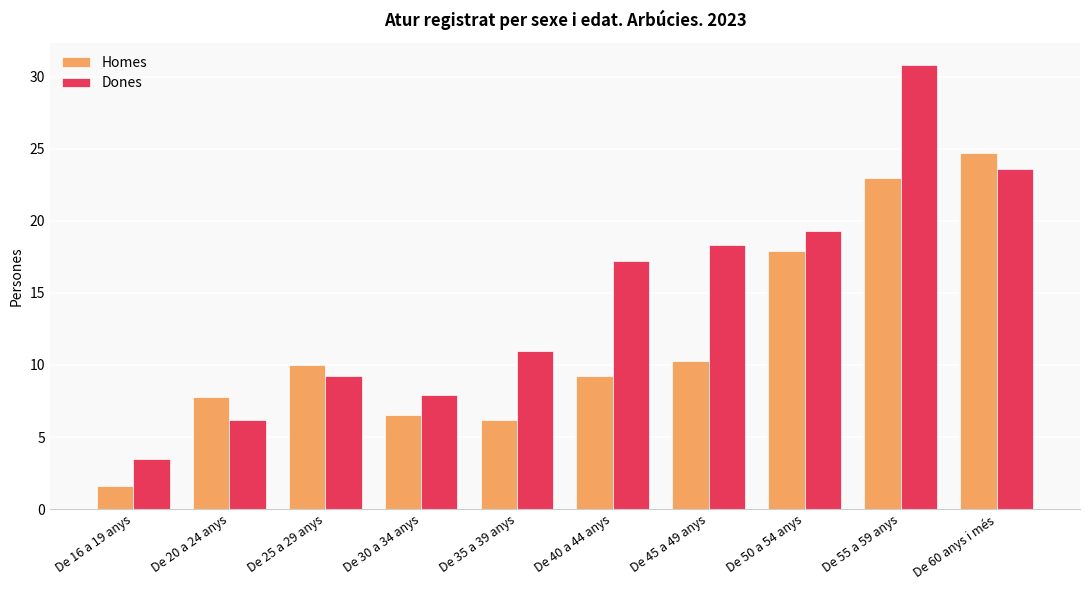

What position from the left is De 20 a 24 anys?

2